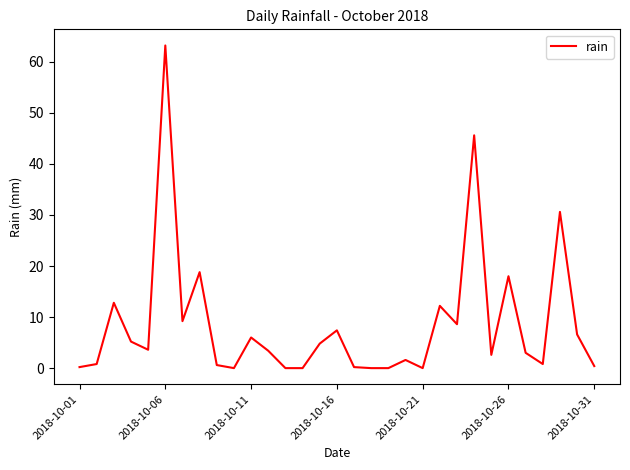

What is the maximum value shown in the chart?

63.2